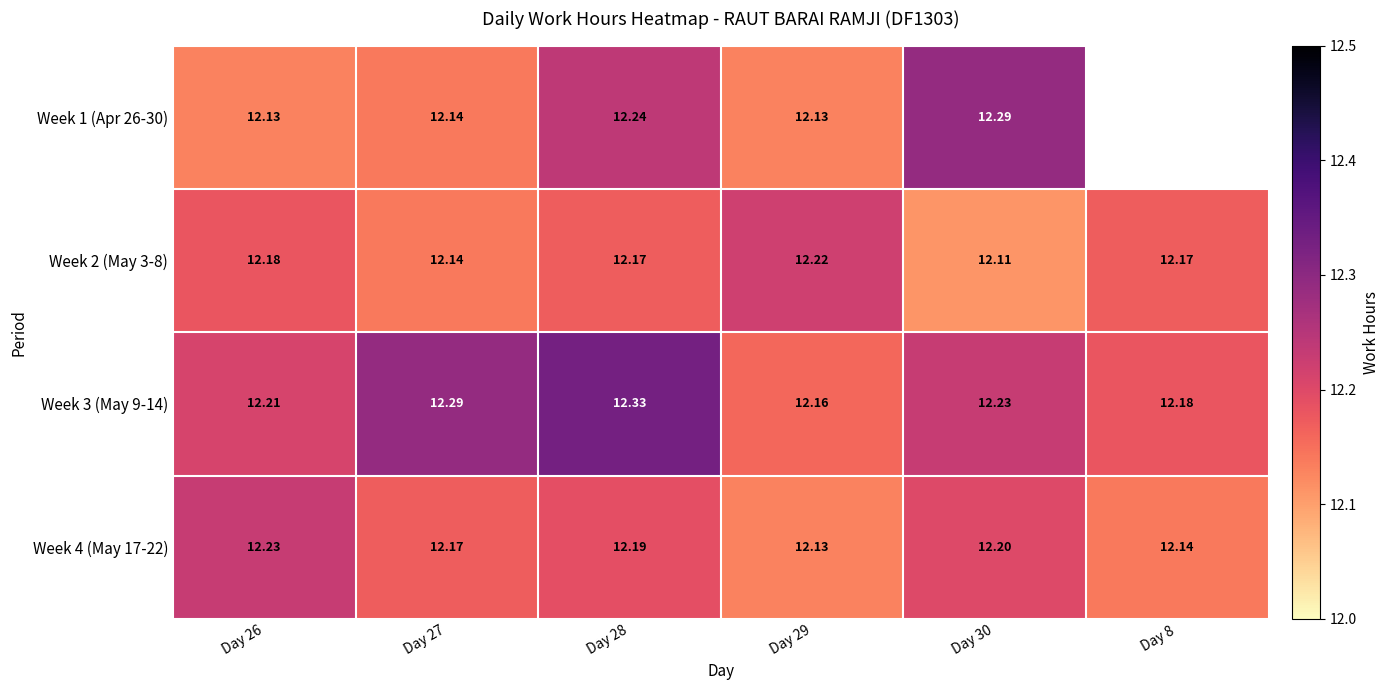

At Day 30, list the series in order from largest to smallest.

Week 1 (Apr 26-30), Week 3 (May 9-14), Week 4 (May 17-22), Week 2 (May 3-8)